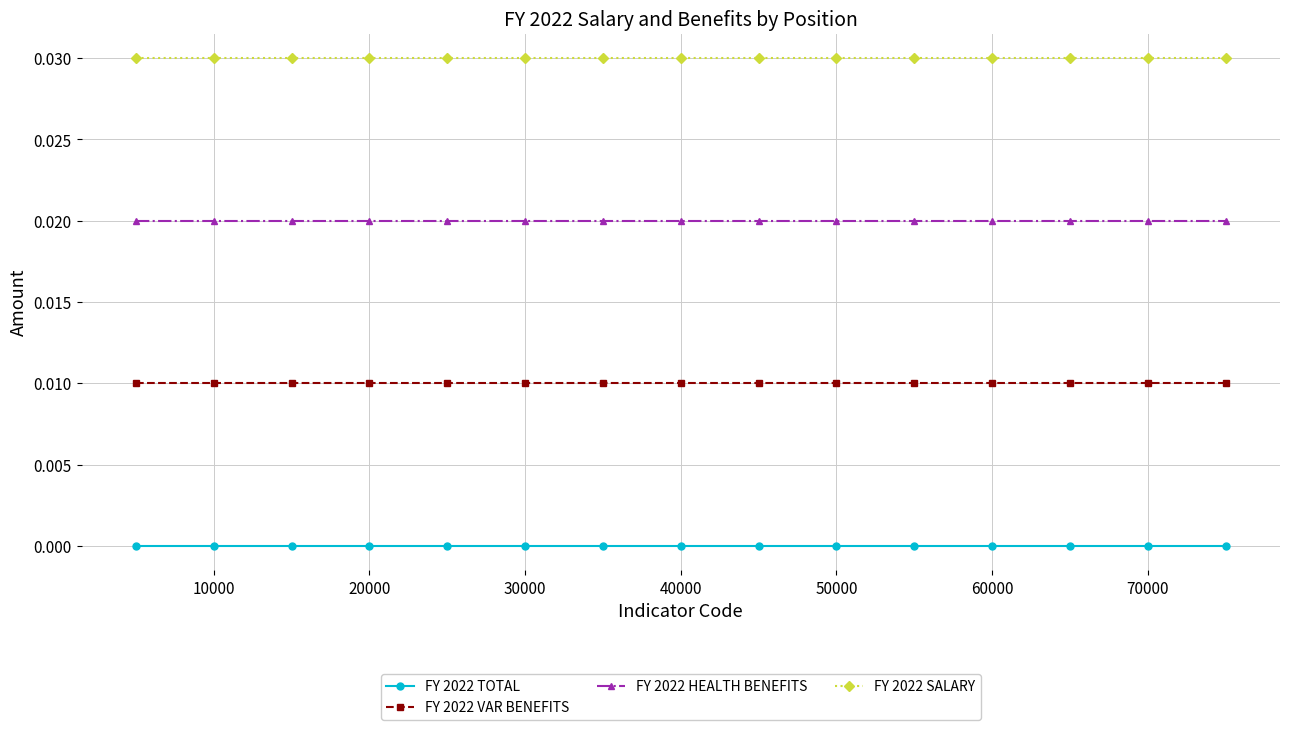

Rank the series by their average value, from highest to lowest.

FY 2022 SALARY, FY 2022 HEALTH BENEFITS, FY 2022 VAR BENEFITS, FY 2022 TOTAL